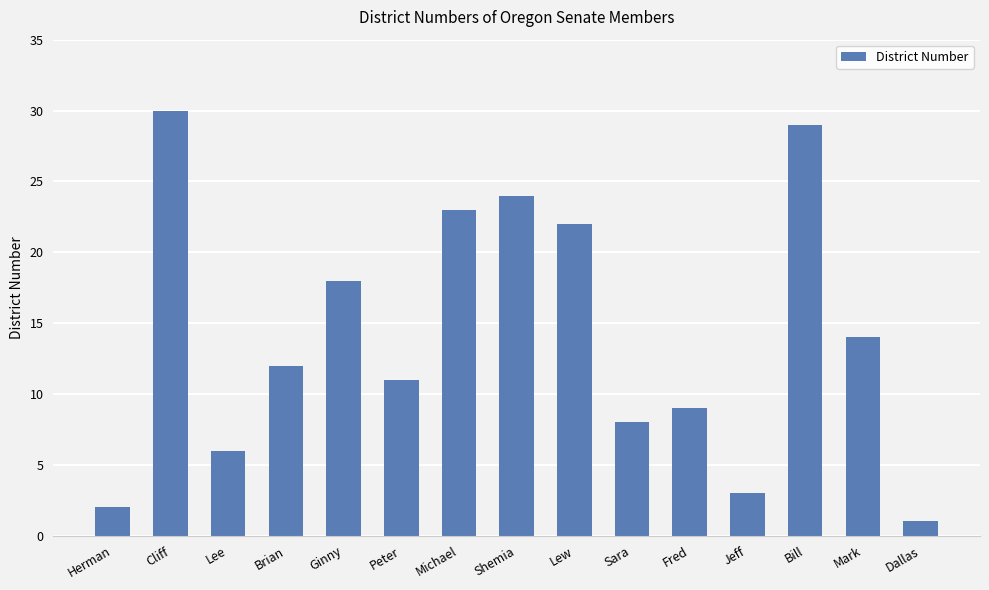

List the labels in order of value, largest first.

Cliff, Bill, Shemia, Michael, Lew, Ginny, Mark, Brian, Peter, Fred, Sara, Lee, Jeff, Herman, Dallas